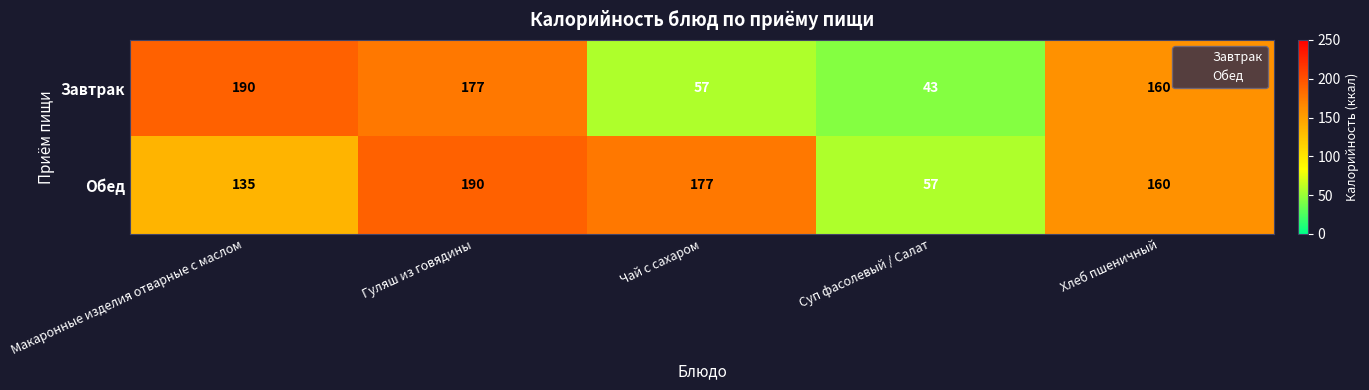

Reading left to right, list all the values displayed in this chart.

Завтрак: 190	177	57	43	160
Обед: 135	190	177	57	160